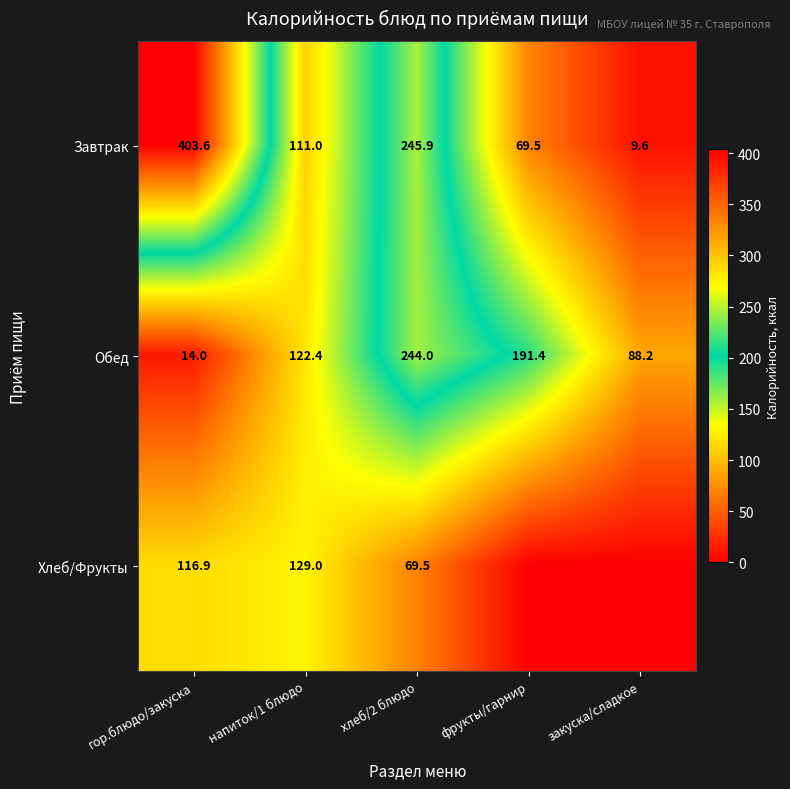

Rank the categories by Завтрак value from highest to lowest.

гор.блюдо/закуска, хлеб/2 блюдо, напиток/1 блюдо, фрукты/гарнир, закуска/сладкое